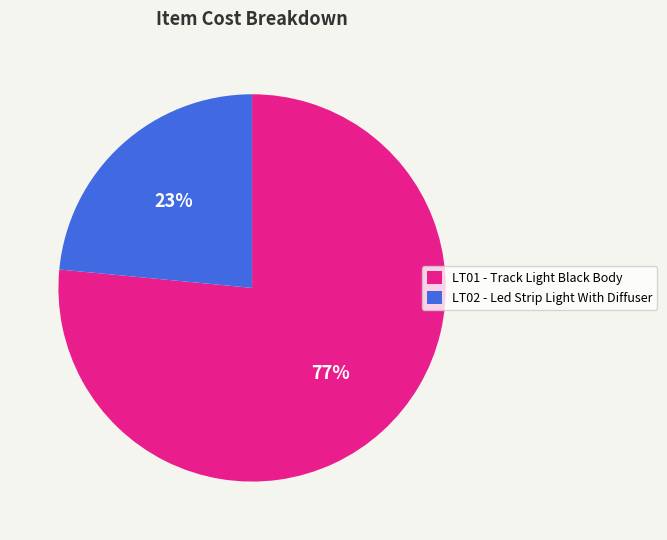

Combined, do LT02 - Led Strip Light With Diffuser and LT01 - Track Light Black Body account for over 50%?

Yes